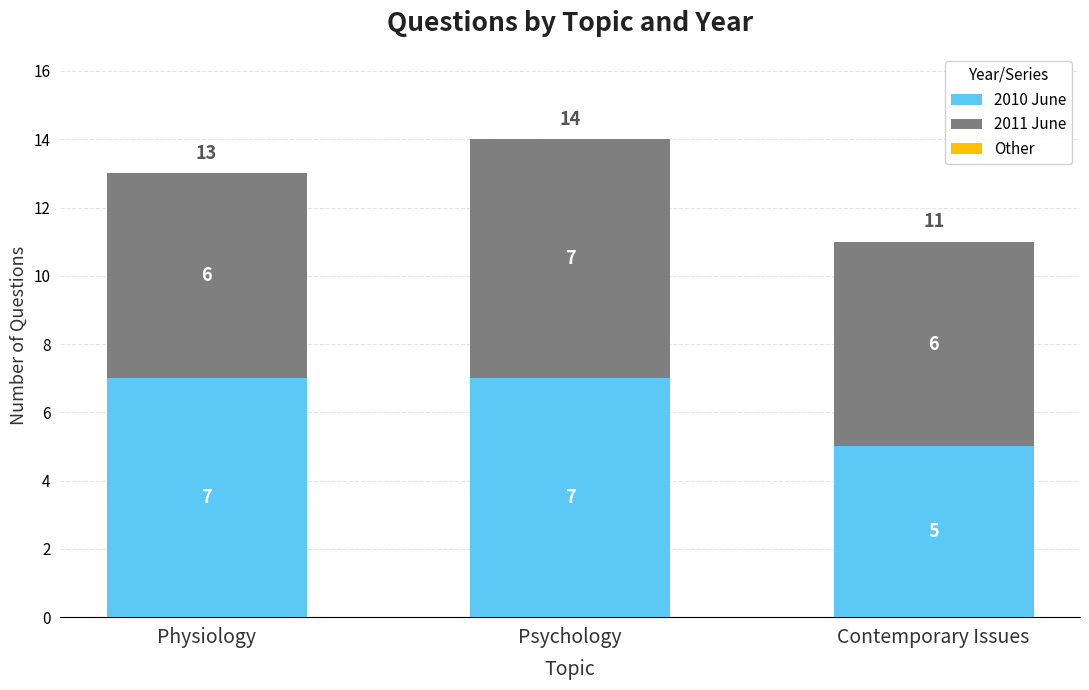

How many bars are there in total?

3